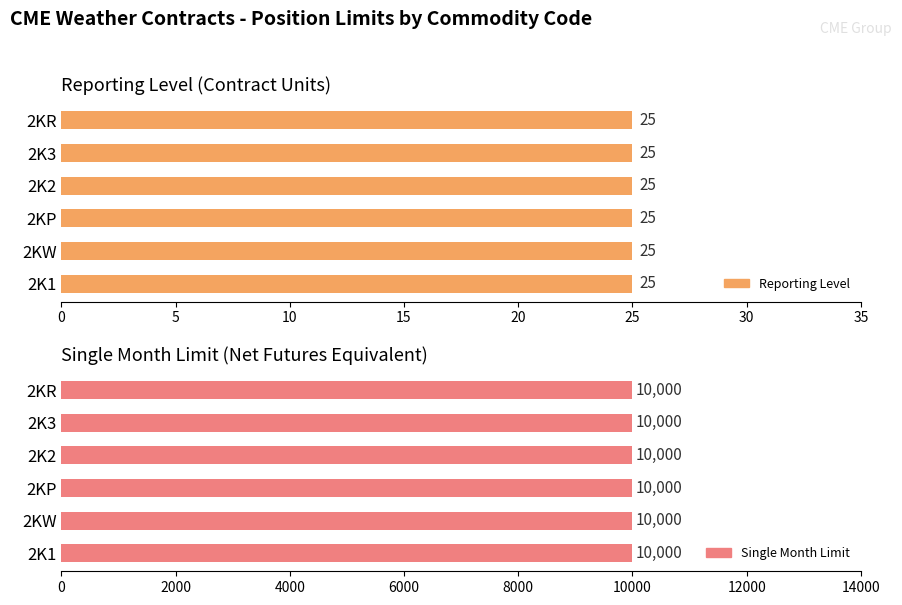

What is the maximum value for Reporting Level?

25